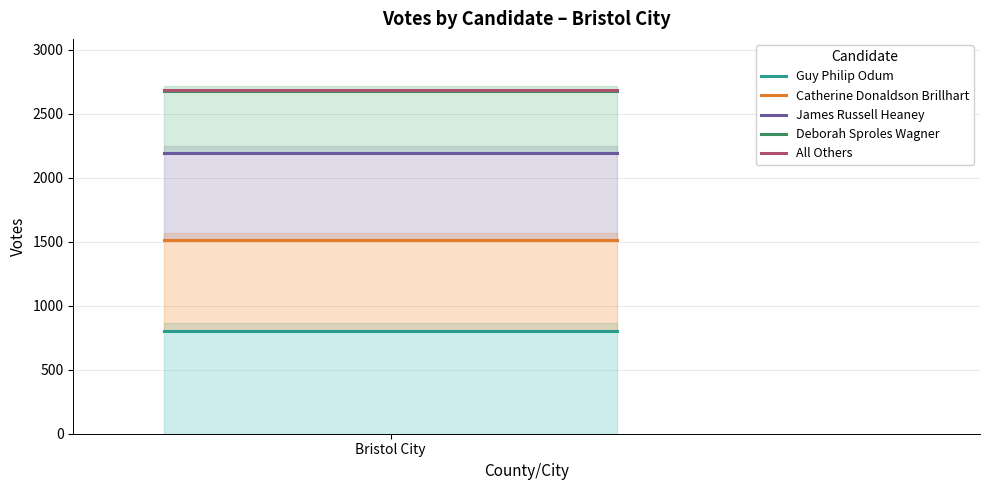

At which label is All Others closest to 2682?

Bristol City